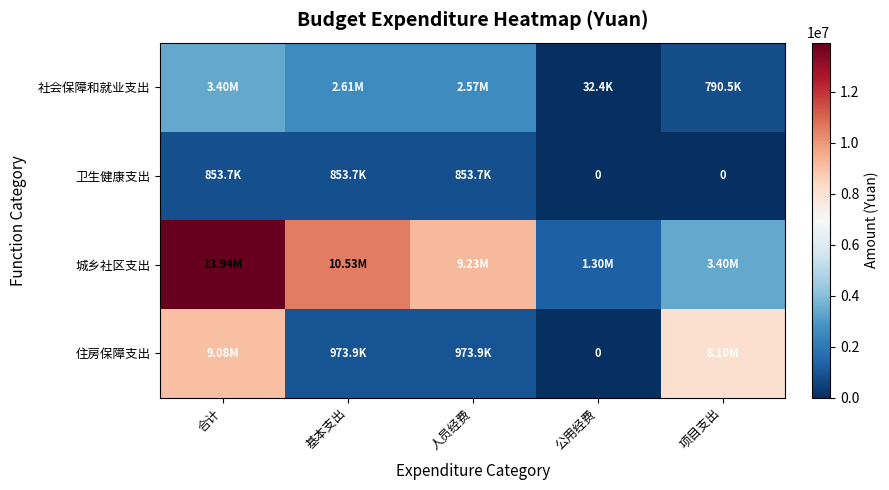

What is the average value of the 住房保障支出 series?

3825835.1